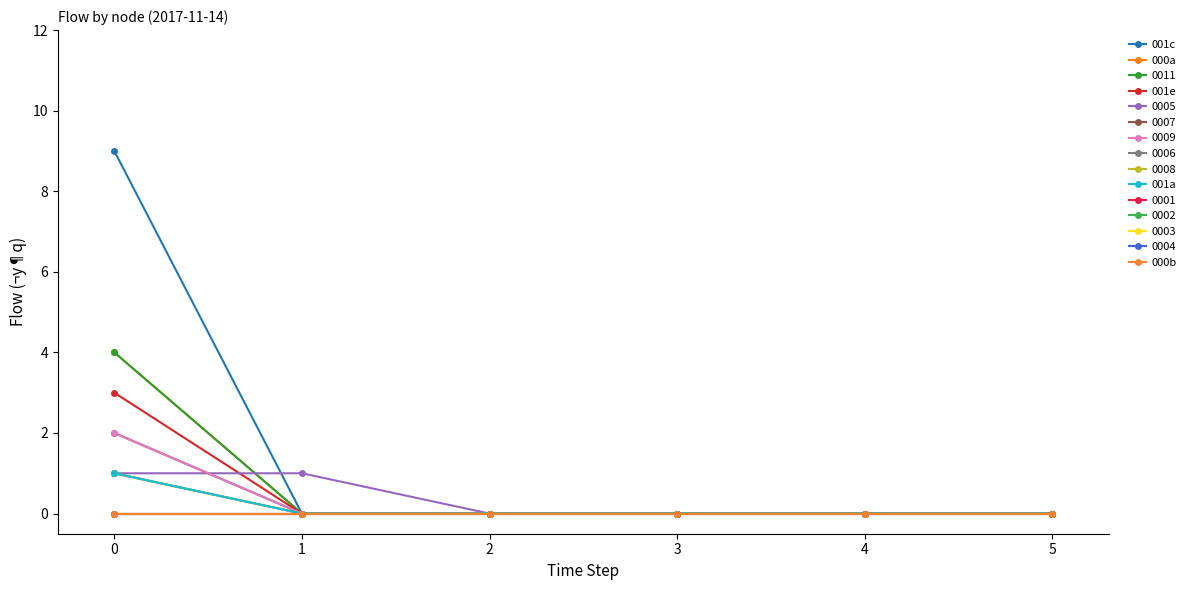

Is this an area chart (filled region under the line)?

No